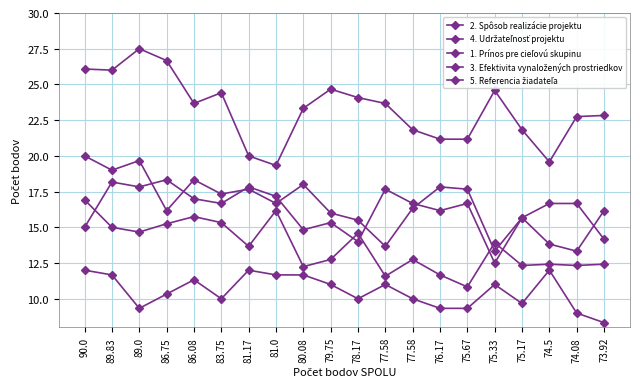

Which series has the widest spread of values?

2. Spôsob realizácie projektu